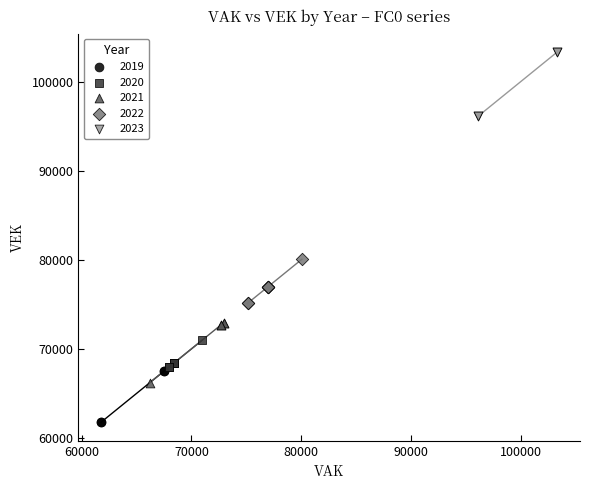

Which series reaches the minimum Y coordinate?

2019